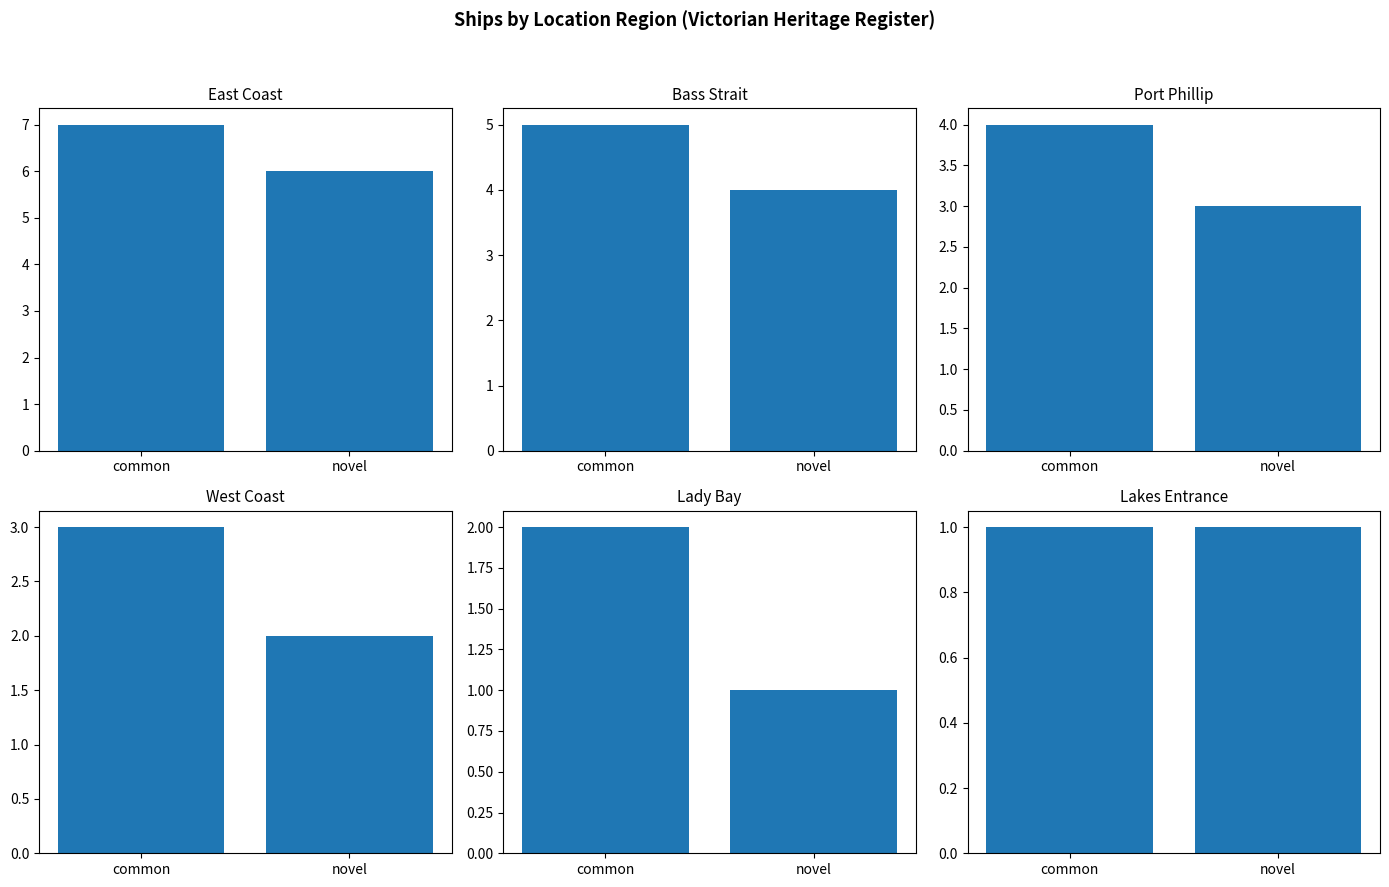

At novel, list the series in order from largest to smallest.

East Coast, Bass Strait, Port Phillip, West Coast, Lady Bay, Lakes Entrance